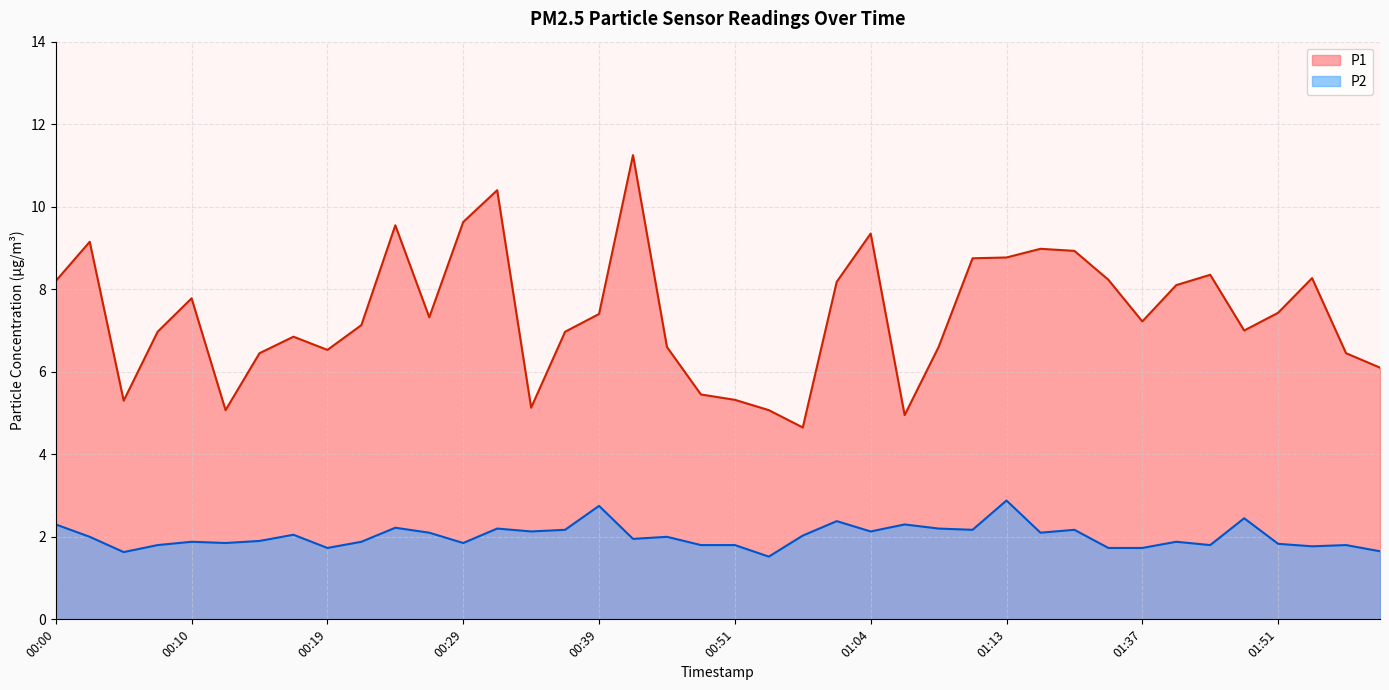

At 00:31, list the series in order from smallest to largest.

P2, P1